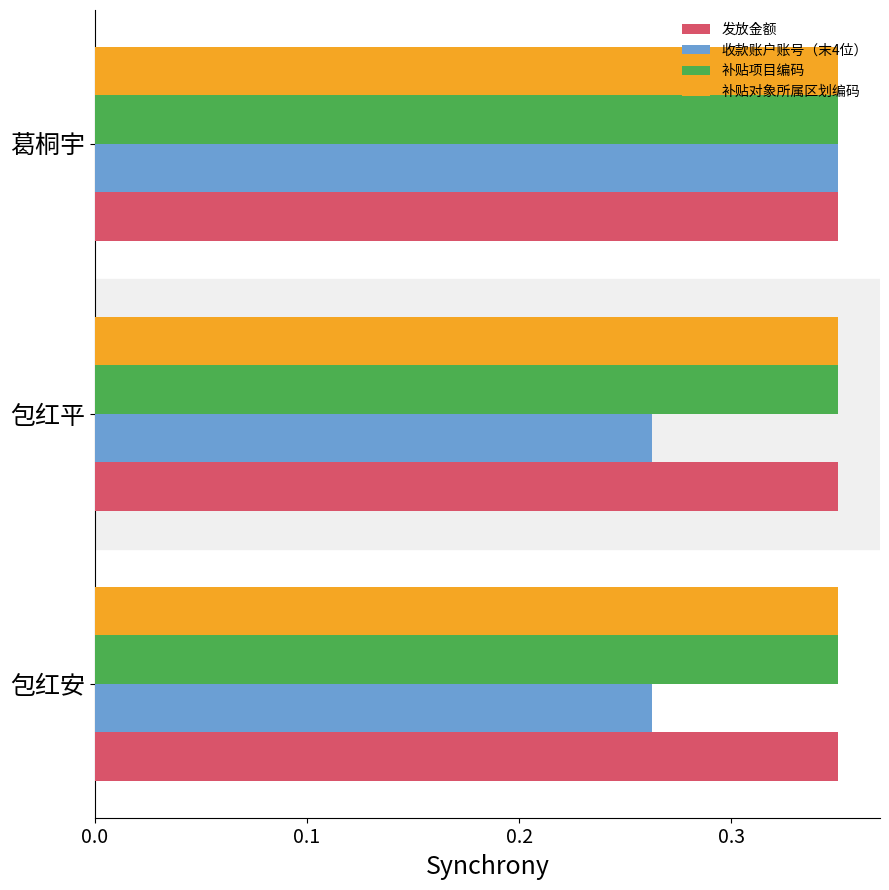

Is it true that 补贴对象所属区划编码 equals 0.5 at 葛桐宇?

False